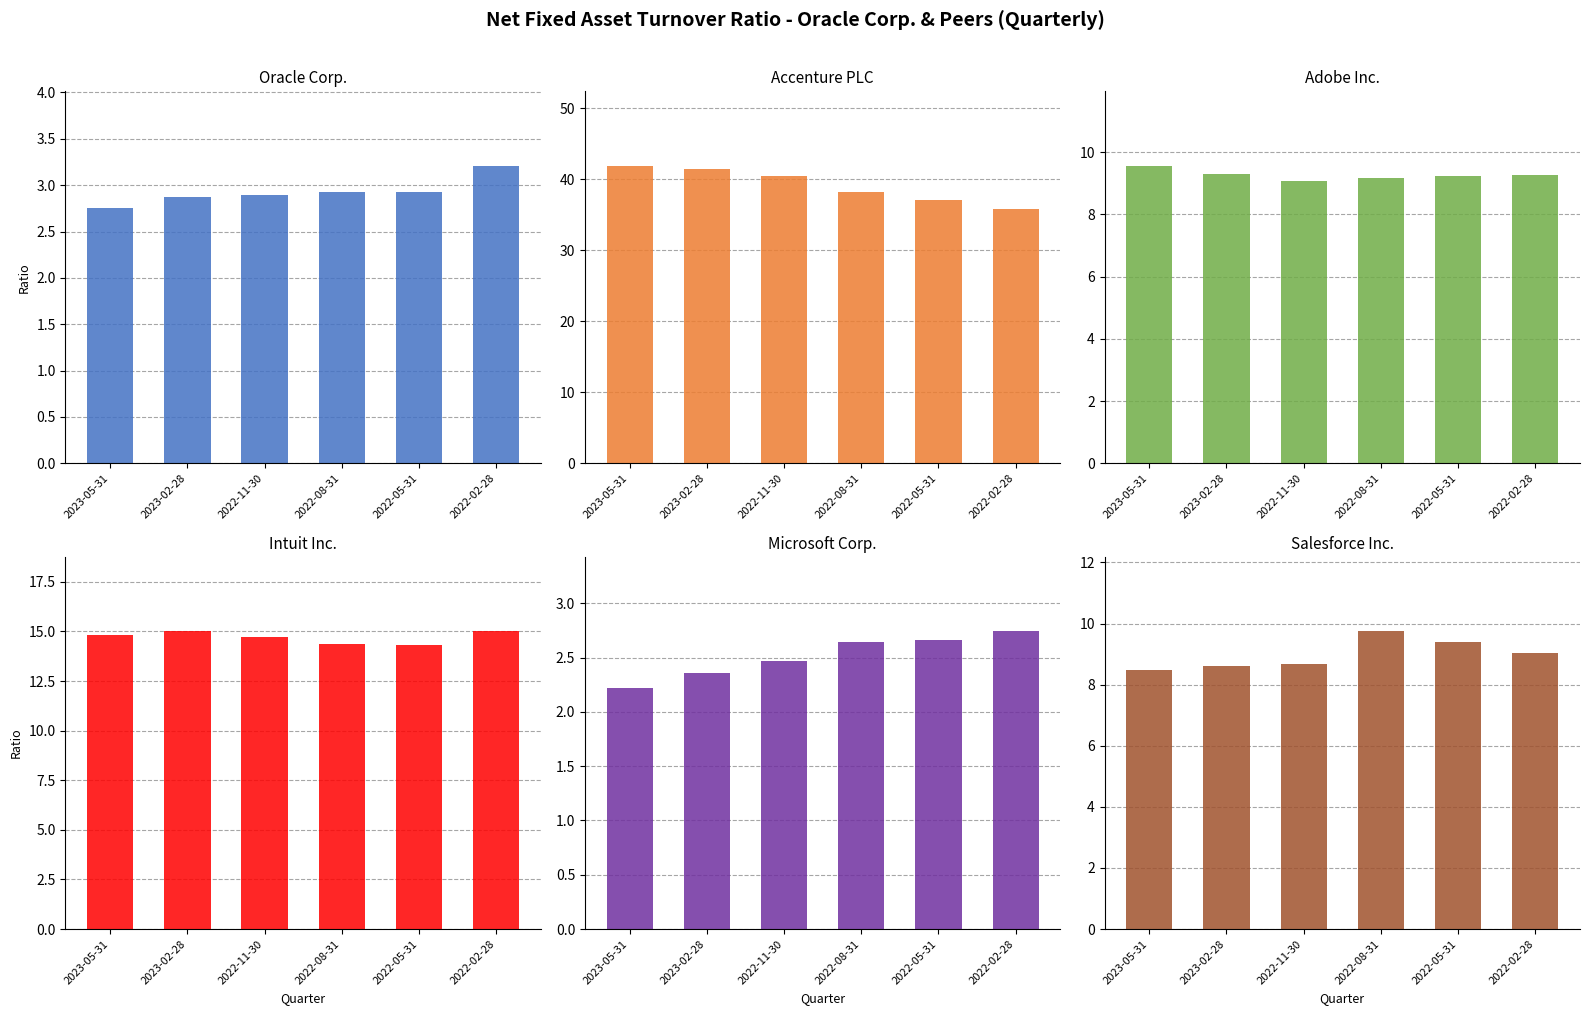

The value of Accenture PLC at 2023-02-28 is 69.5. True or false?

False